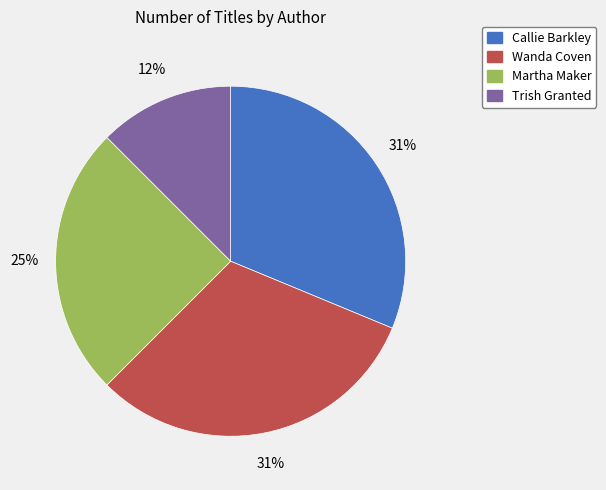

Which slice is the smallest?

Trish Granted